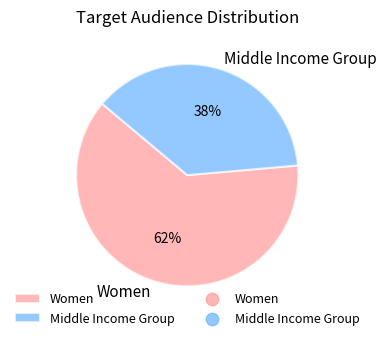

How many segments does this pie chart have?

2